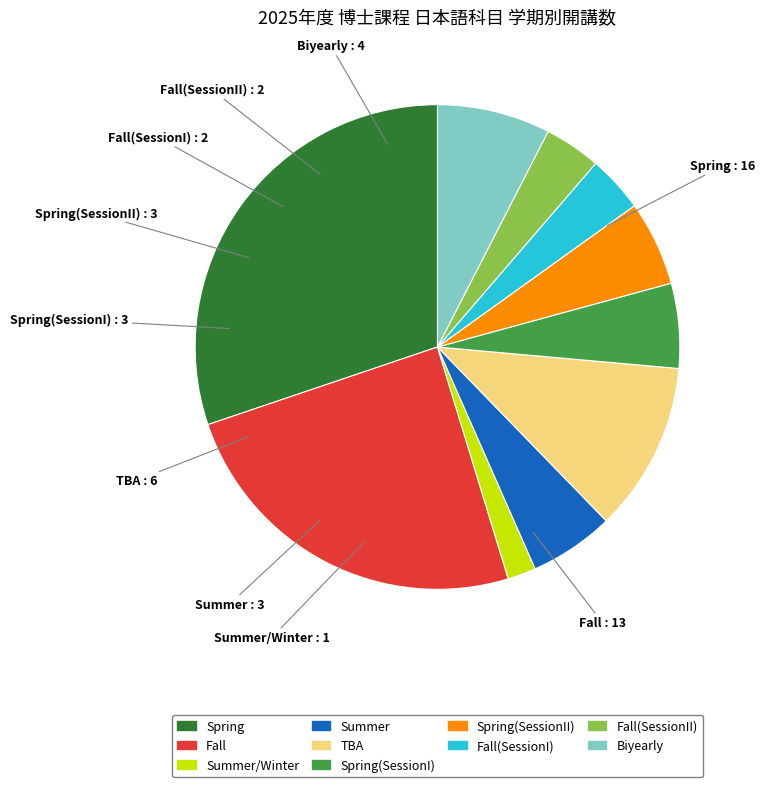

Is there a majority slice in this chart?

No